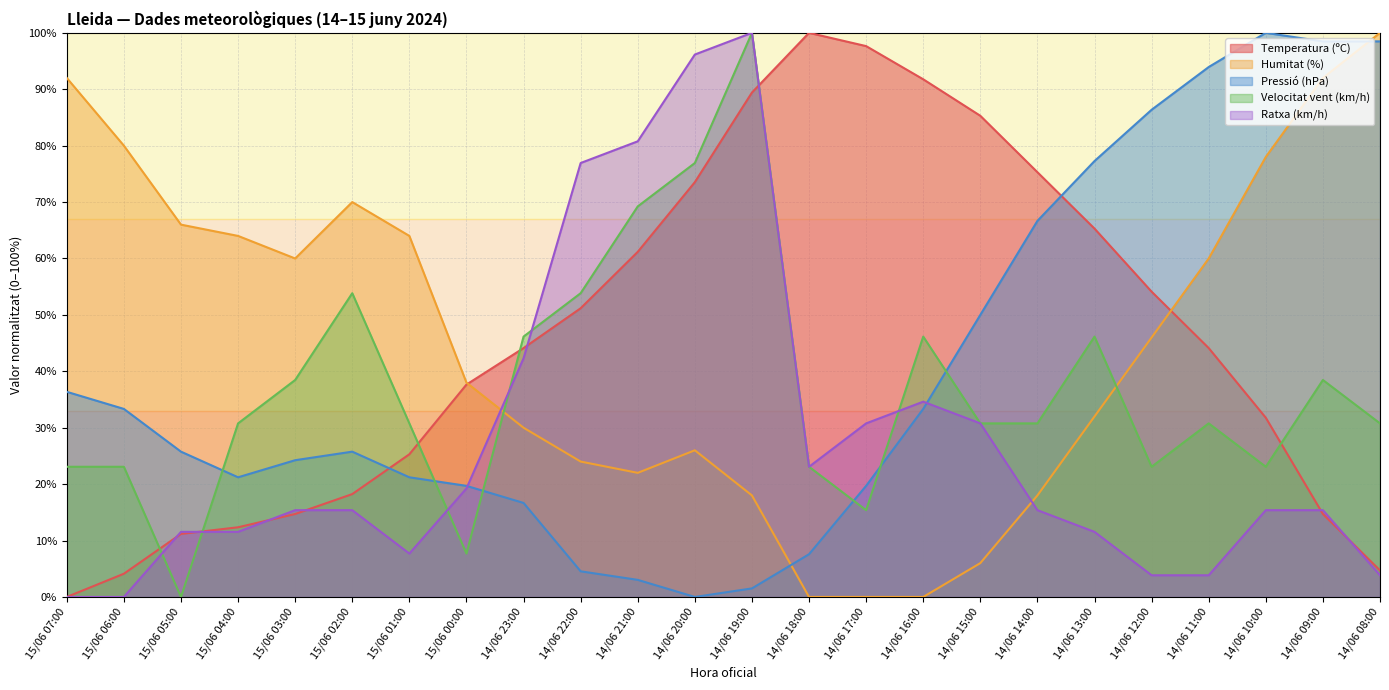

How many values in the Pressió (hPa) series exceed 25?

13